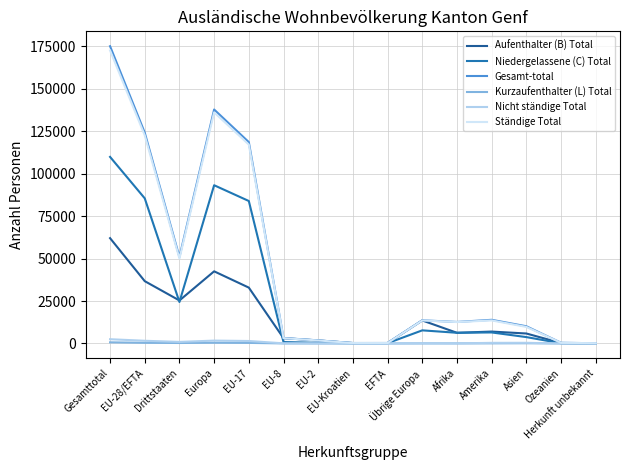

True or false: Niedergelassene (C) Total and Kurzaufenthalter (L) Total cross at least once.

False